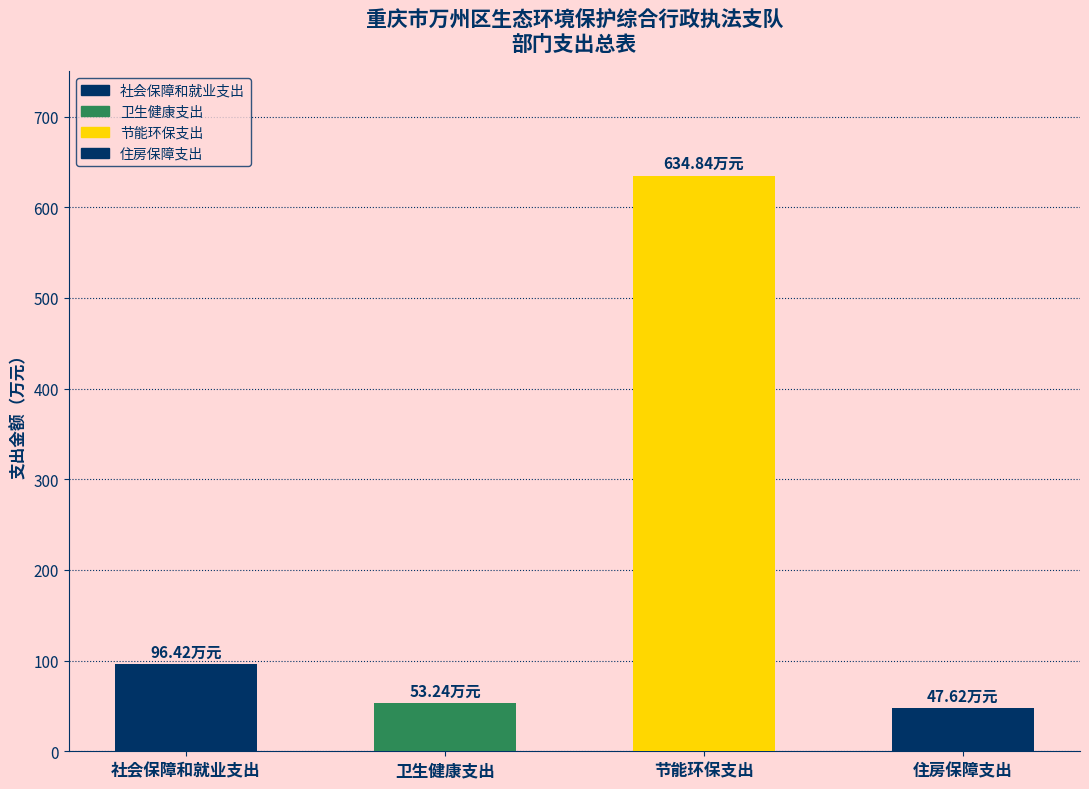

Where is the data nearest to the value 341?

社会保障和就业支出